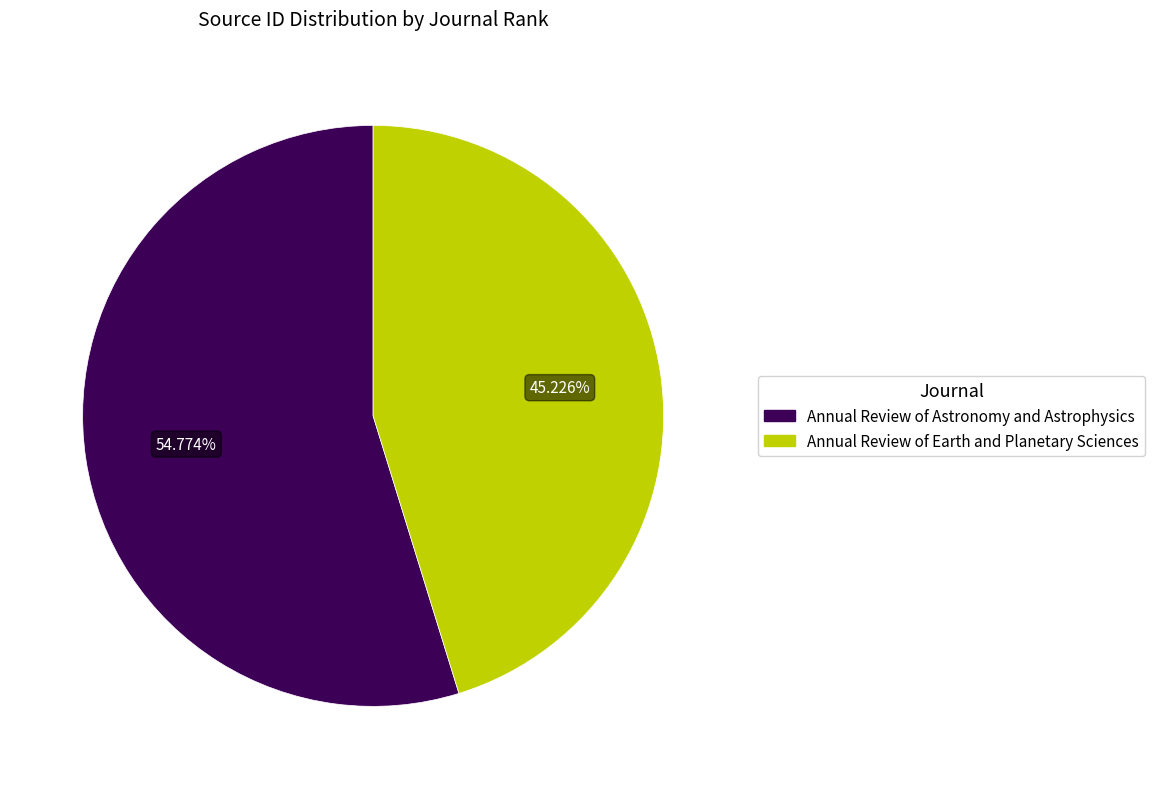

True or false: Annual Review of Earth and Planetary Sciences accounts for 35% of the total.

False